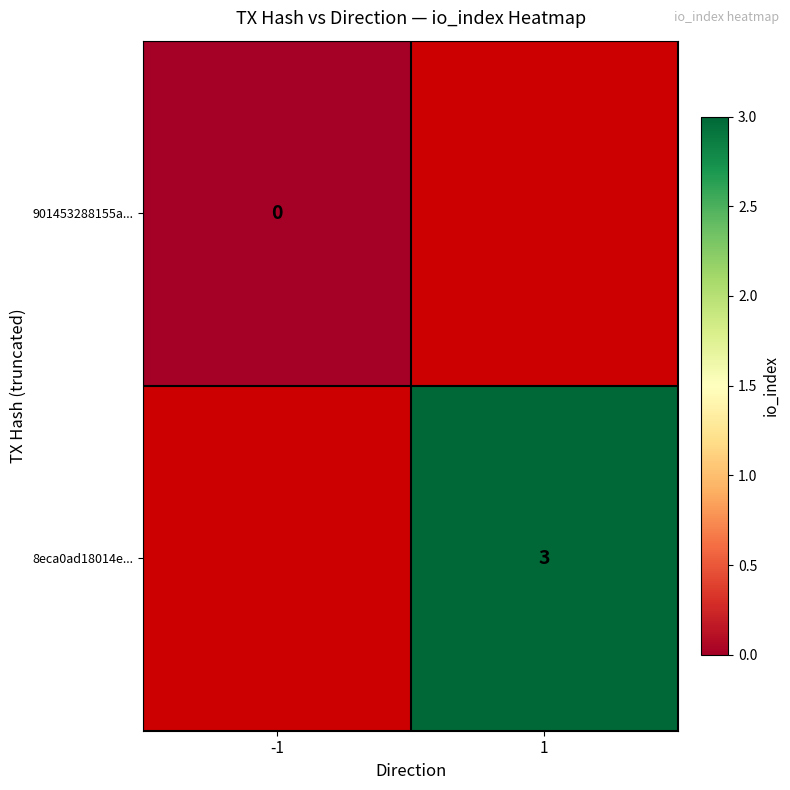

Is it true that 8eca0ad18014e... equals 4 at 1?

False